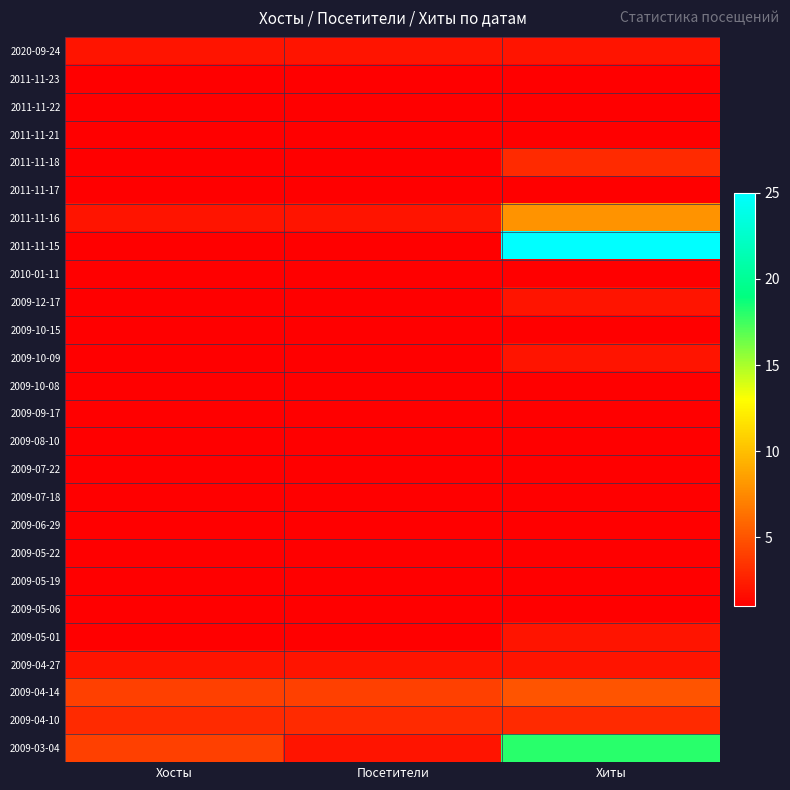

At which category is the sum across all series the highest?

Хиты